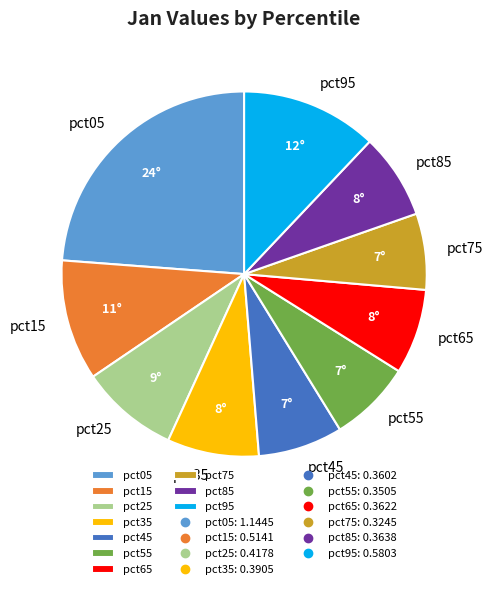

Is the sum of pct75 and pct25 greater than half?

No